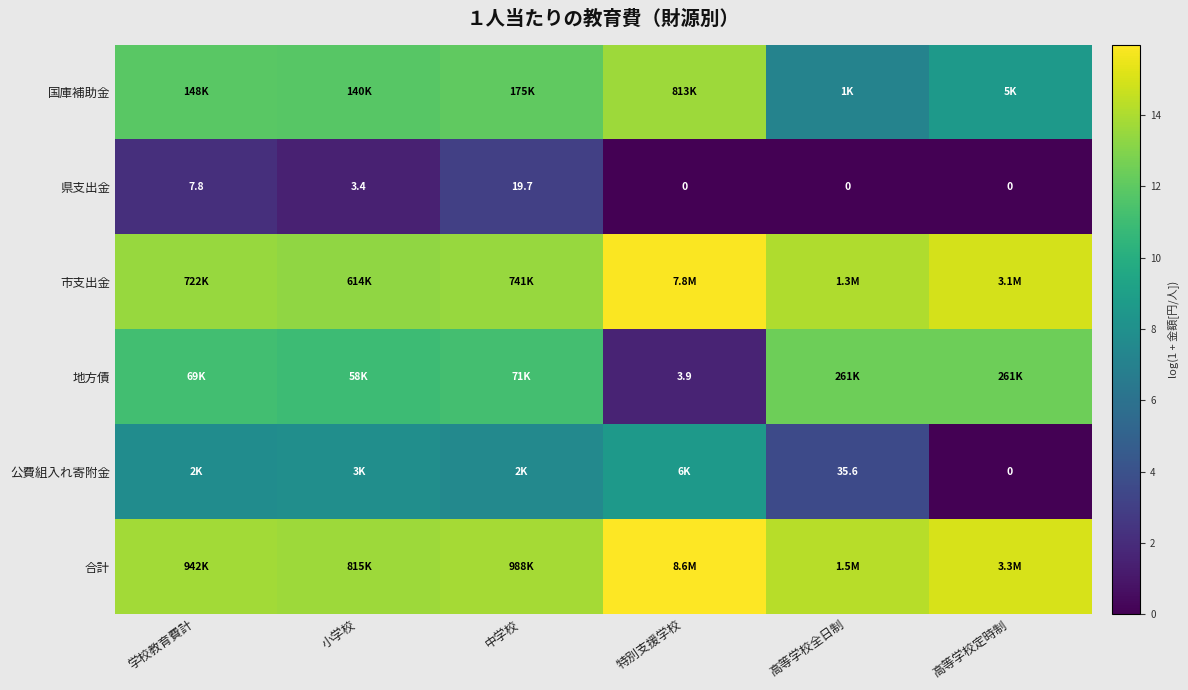

Where does the 県支出金 series first go above 3?

学校教育費計